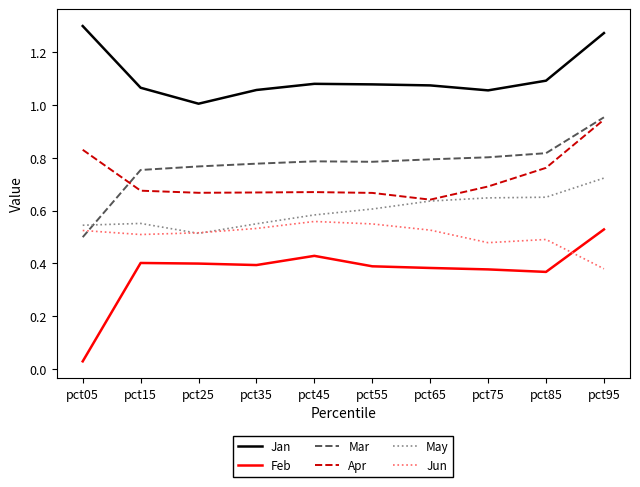

What is the total value across all series at pct65?

4.1